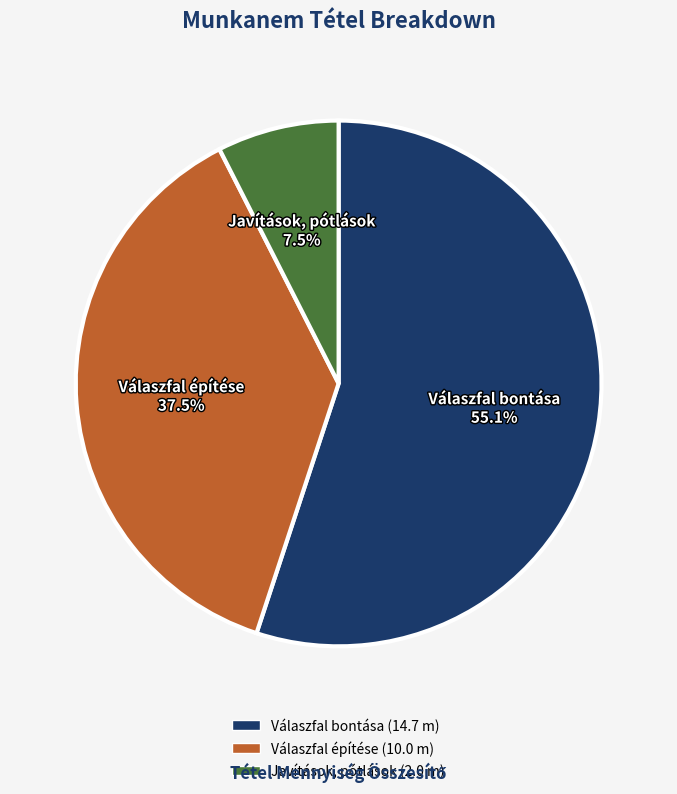

To the nearest percent, what is the average slice percentage?

33%